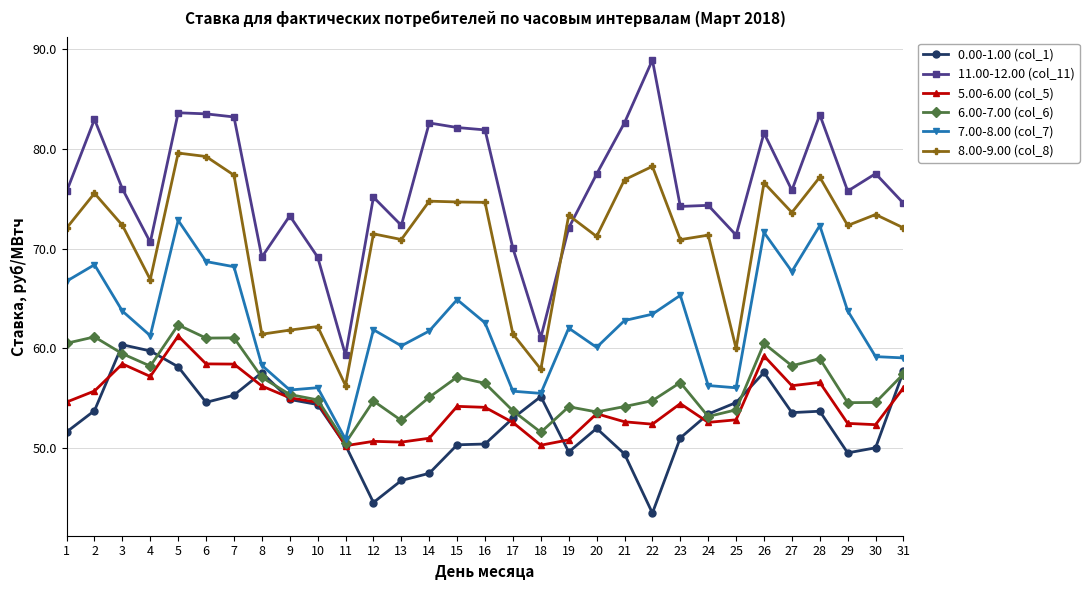

At which category does 5.00-6.00 (col_5) reach its first local peak?

3